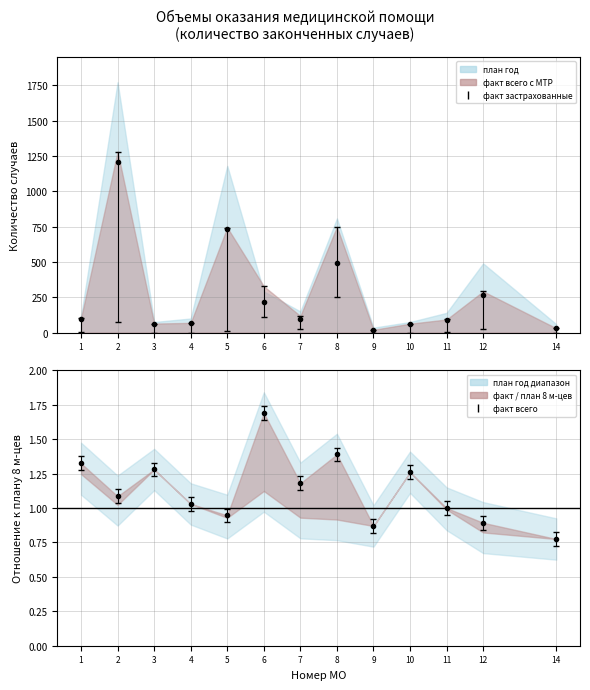

How many lines are shown in the chart?

2